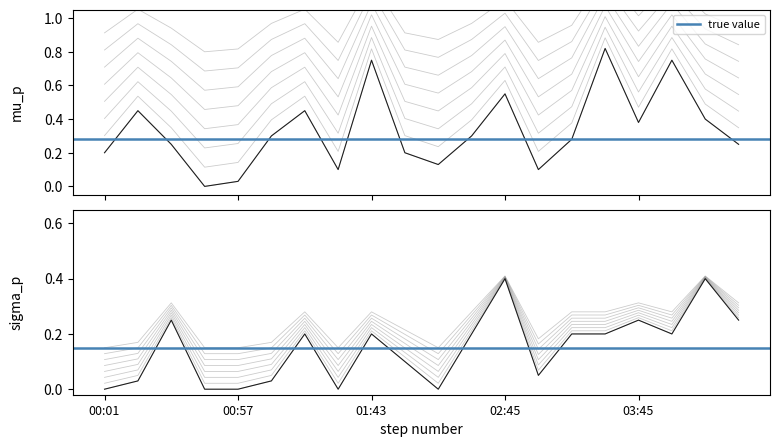

Reading right to left, transcribe all the data shown in this chart.

P1: 04:30=0.2	04:15=0.4	04:00=0.8	03:45=0.4	03:30=0.8	03:15=0.3	03:00=0.1	02:45=0.6	02:30=0.3	02:15=0.1	02:00=0.2	01:43=0.8	01:35=0.1	01:23=0.5	01:09=0.3	00:57=0.0	00:44=0.0	00:30=0.2	00:15=0.5	00:01=0.2
P2: 04:30=0.3	04:15=0.4	04:00=0.3	03:45=0.3	03:30=0.3	03:15=0.3	03:00=0.1	02:45=0.4	02:30=0.3	02:15=0.1	02:00=0.2	01:43=0.3	01:35=0.1	01:23=0.3	01:09=0.1	00:57=0.1	00:44=0.1	00:30=0.3	00:15=0.1	00:01=0.1